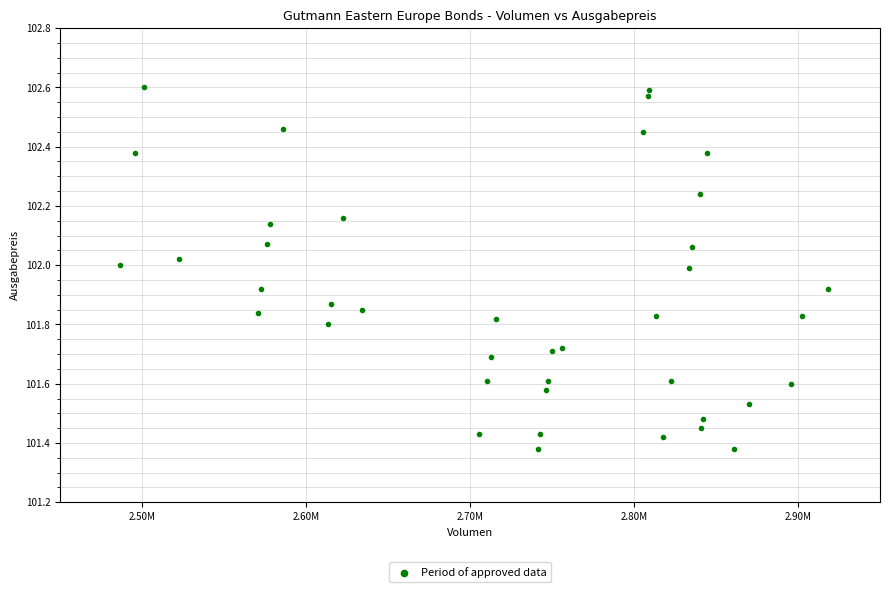

What is the range of X values (max minus min)?

431850.6